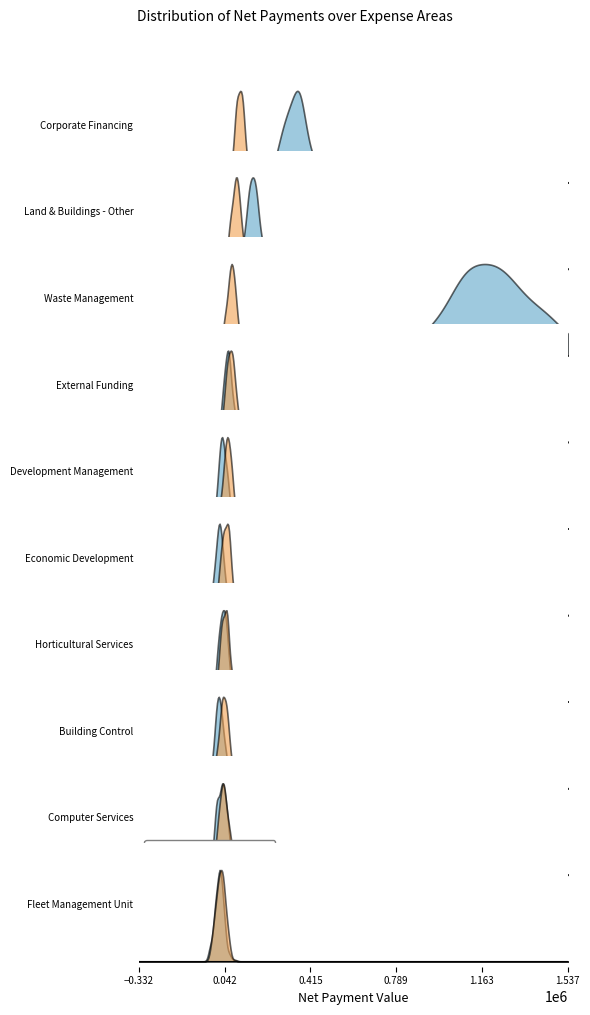

At which category does basic distribution reach its first local valley?

1